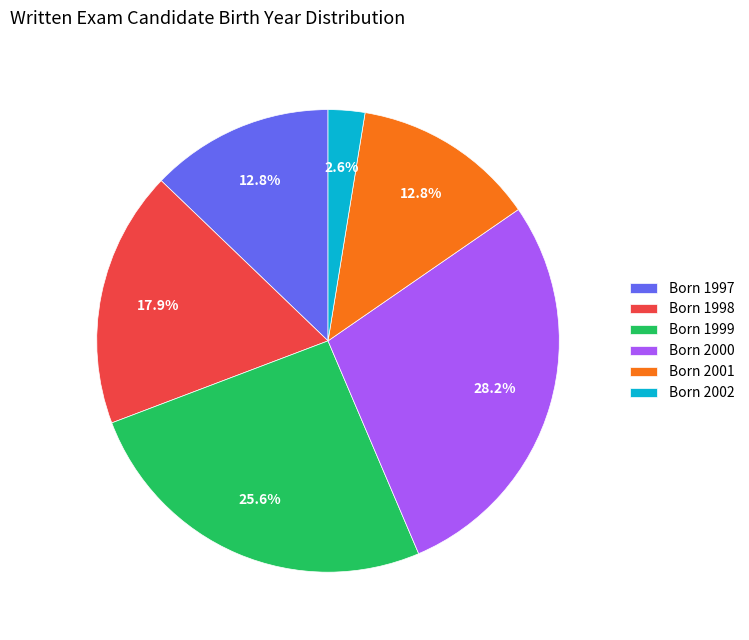

Does any single category account for the majority?

No